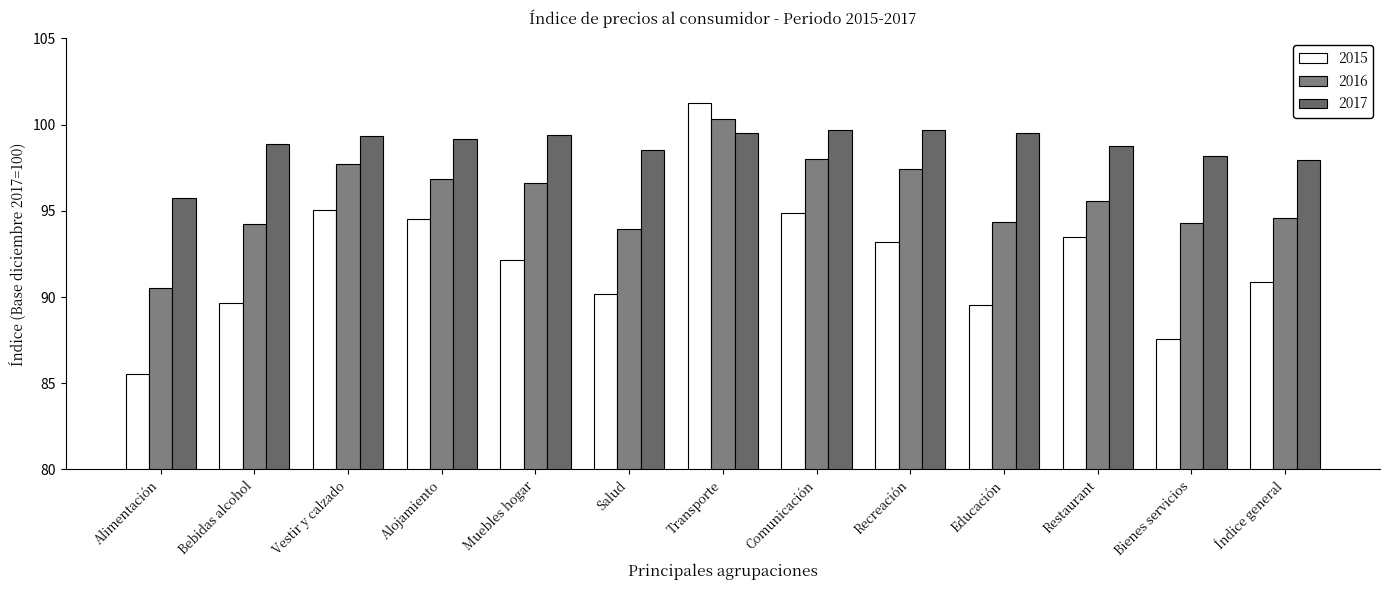

At which category is the sum across all series the highest?

Transporte